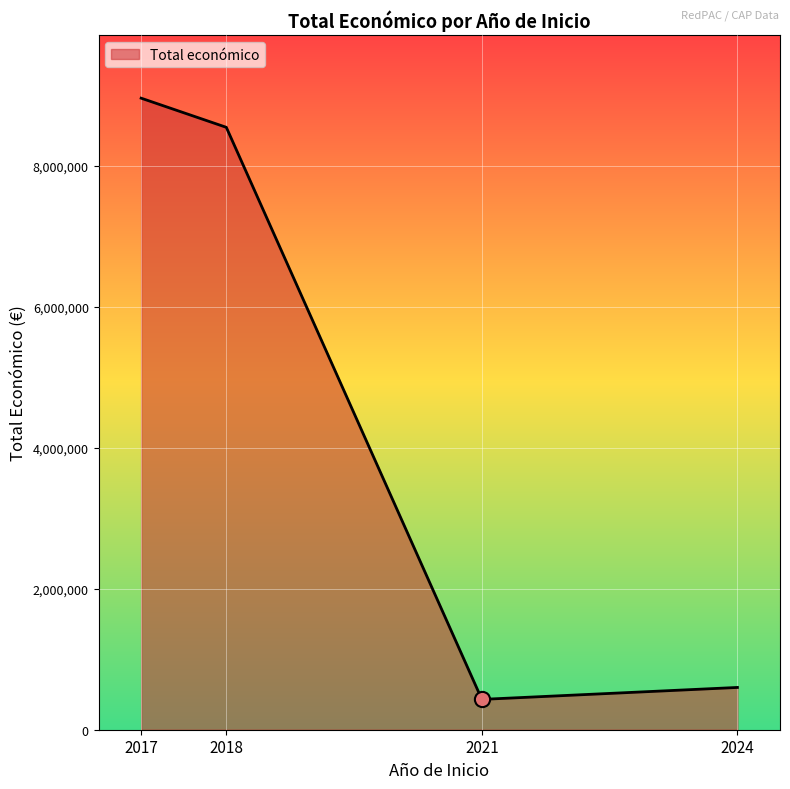

What is the change in value from 2018 to 2021?

-8118654